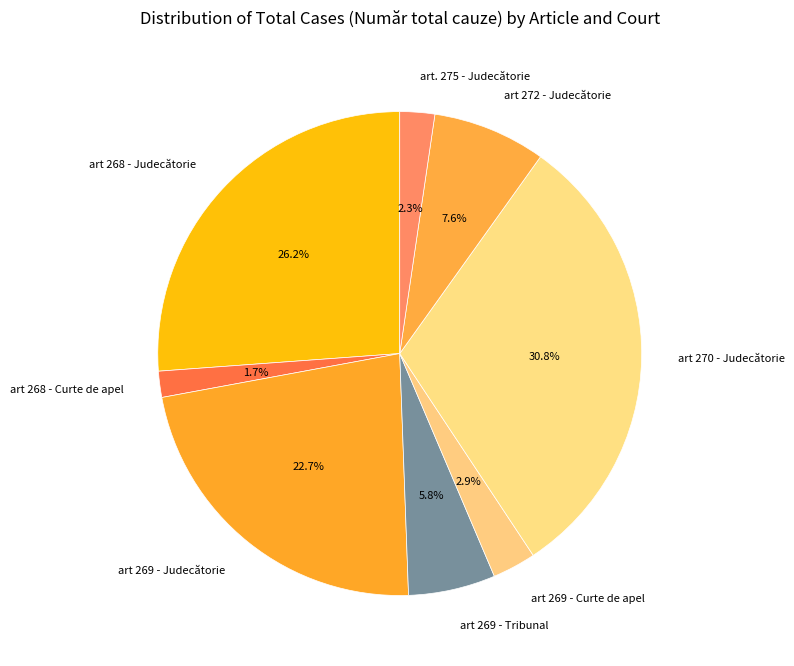

True or false: art 269 - Judecătorie accounts for 23% of the total.

True